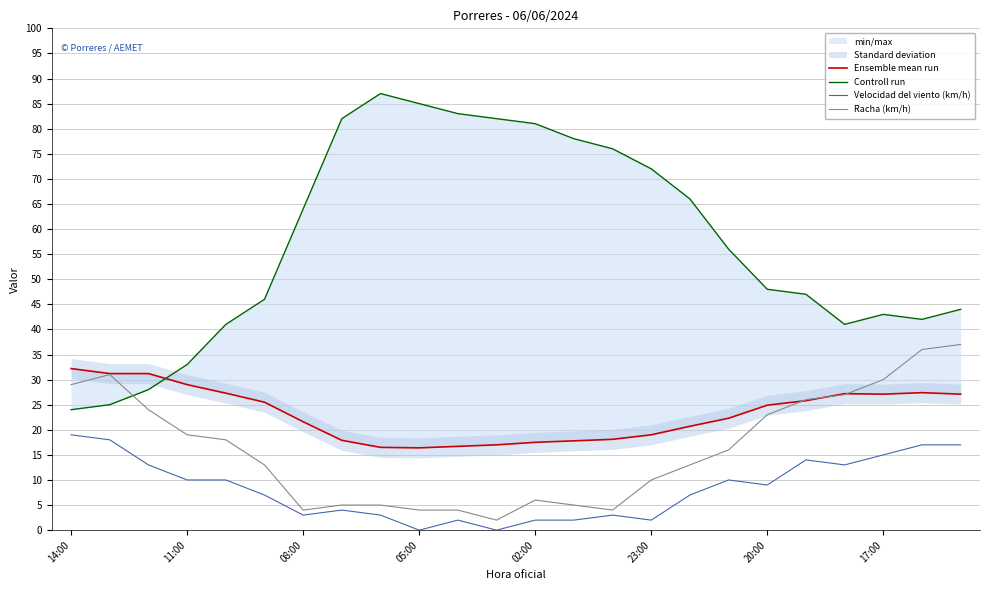

The Racha (km/h) series shows 6 at 02:00. True or false?

True